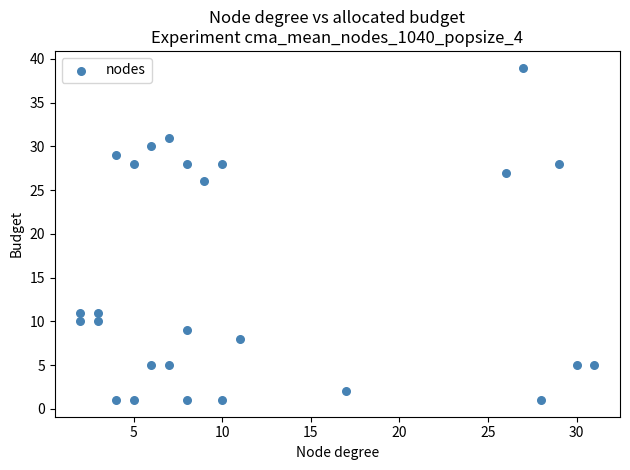

What Y value in the scatter plot is closest to 20?

26